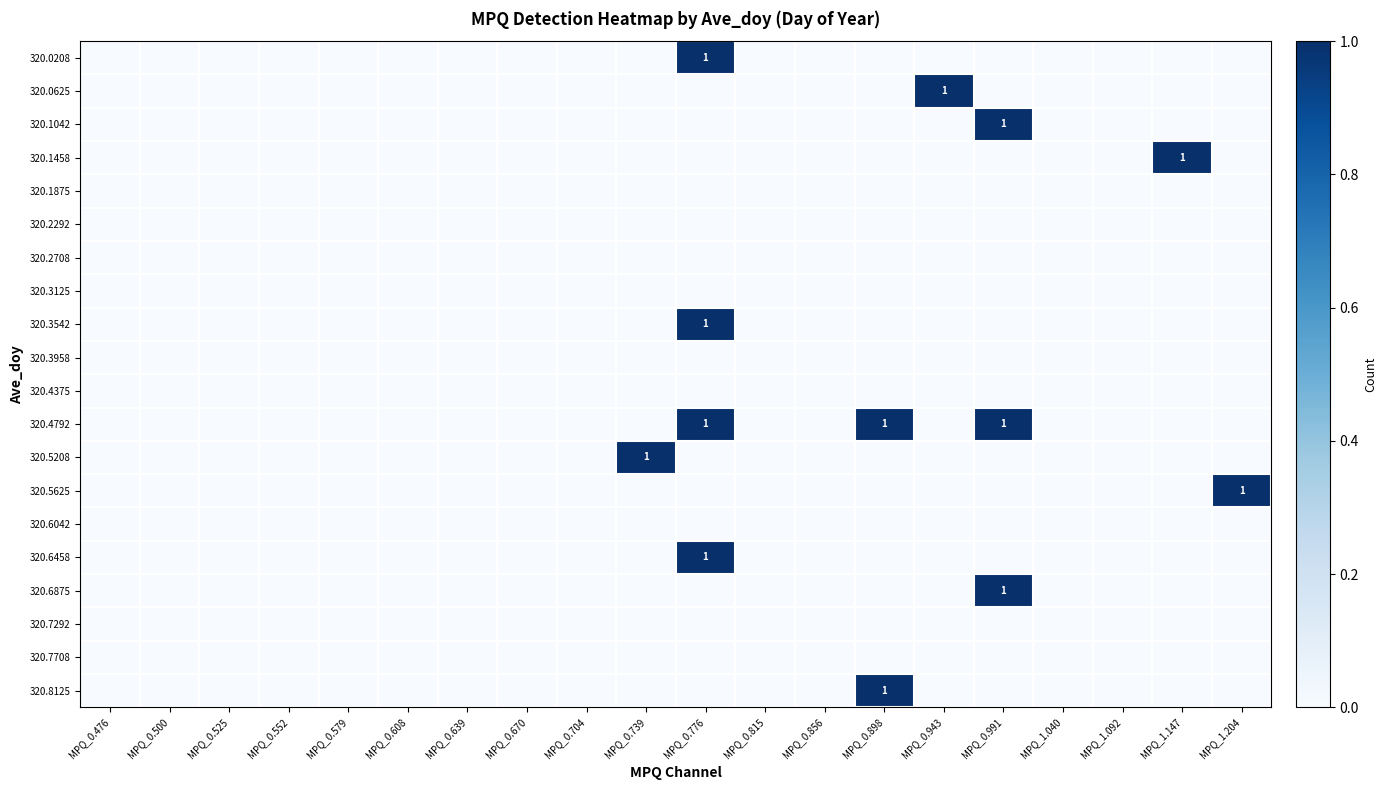

Is it true that 320.6458 equals 1 at MPQ_0.776?

True